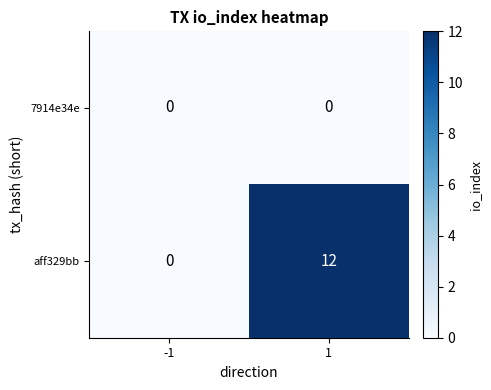

The 7914e34e series shows 0 at 1. True or false?

True